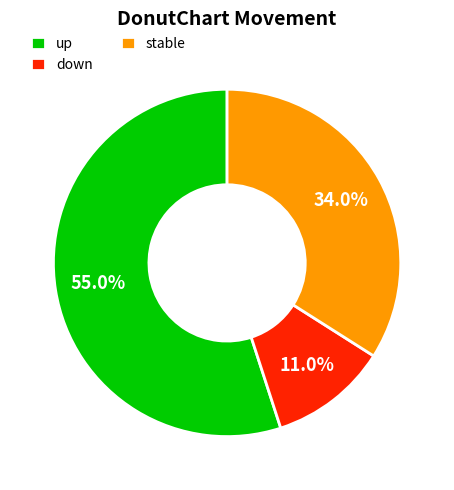

What is the smallest slice in the pie chart?

down